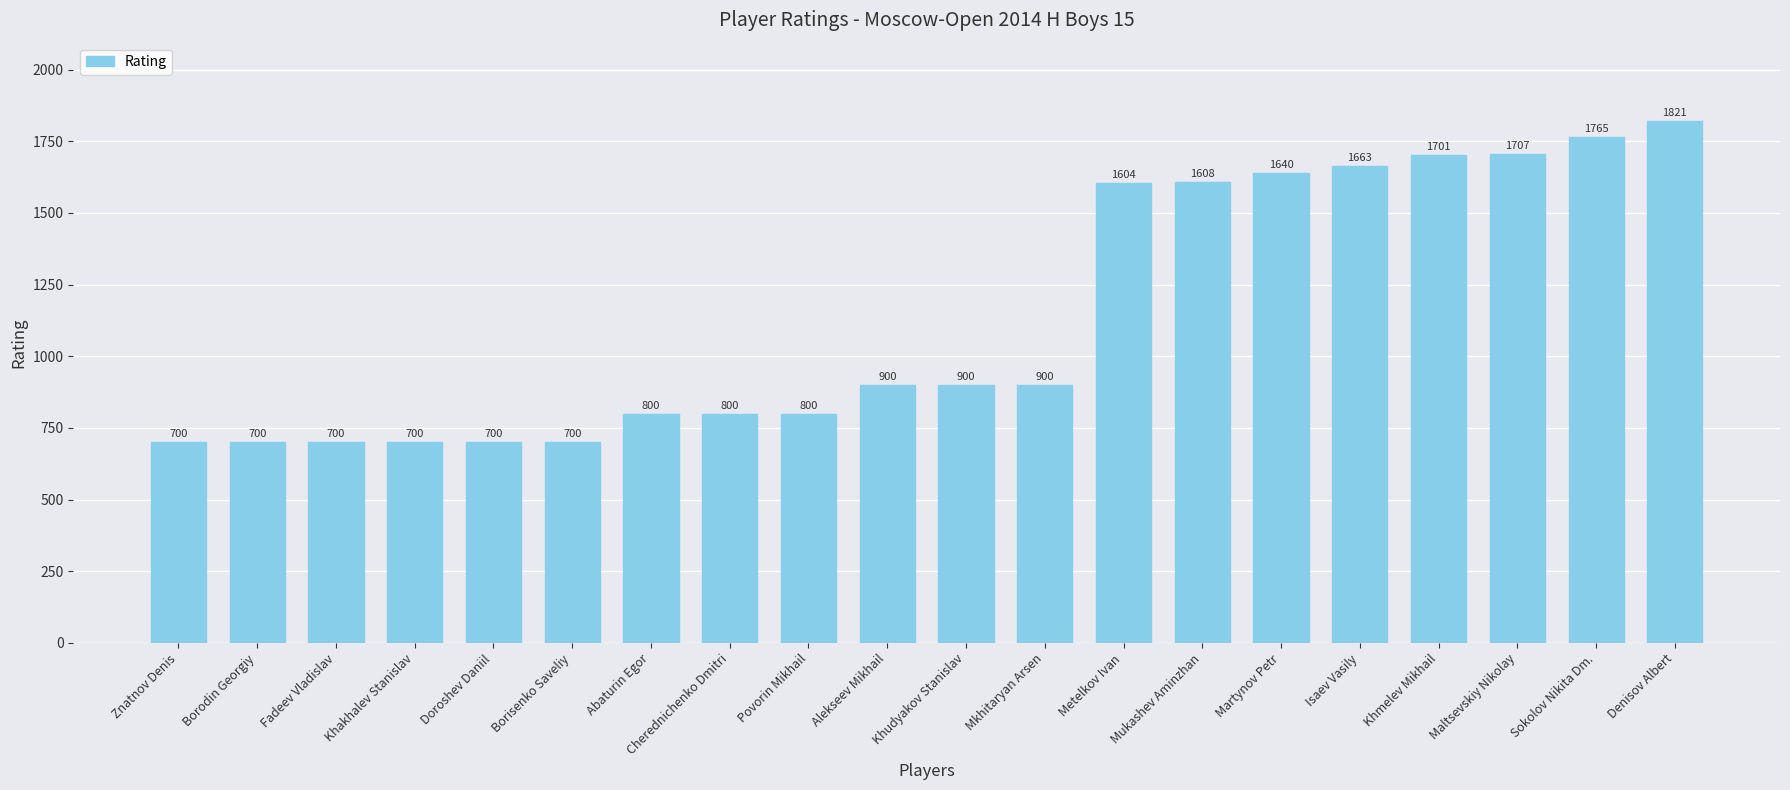

Reading left to right, extract all data points from this chart.

Znatnov Denis=700	Borodin Georgiy=700	Fadeev Vladislav=700	Khakhalev Stanislav=700	Doroshev Daniil=700	Borisenko Saveliy=700	Abaturin Egor=800	Cherednichenko Dmitri=800	Povorin Mikhail=800	Alekseev Mikhail=900	Khudyakov Stanislav=900	Mkhitaryan Arsen=900	Metelkov Ivan=1604	Mukashev Aminzhan=1608	Martynov Petr=1640	Isaev Vasily=1663	Khmelev Mikhail=1701	Maltsevskiy Nikolay=1707	Sokolov Nikita Dm.=1765	Denisov Albert=1821